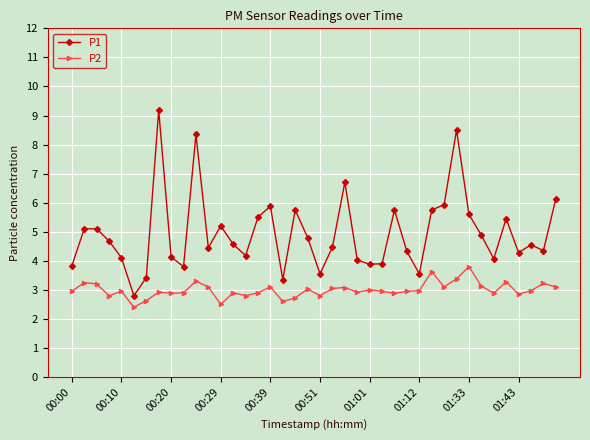

What is the difference between the maximum and minimum values in the P2 series?

1.4